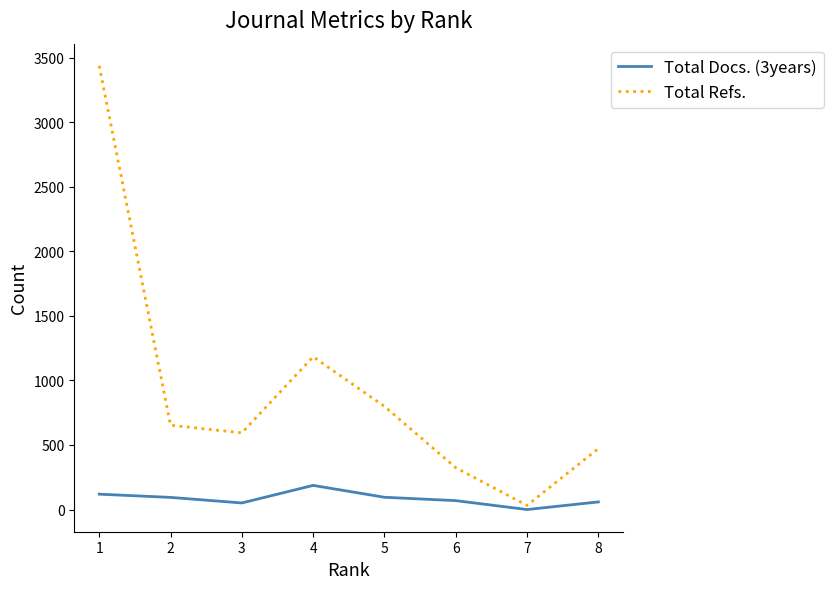

True or false: Total Docs. (3years) and Total Refs. cross at least once.

False